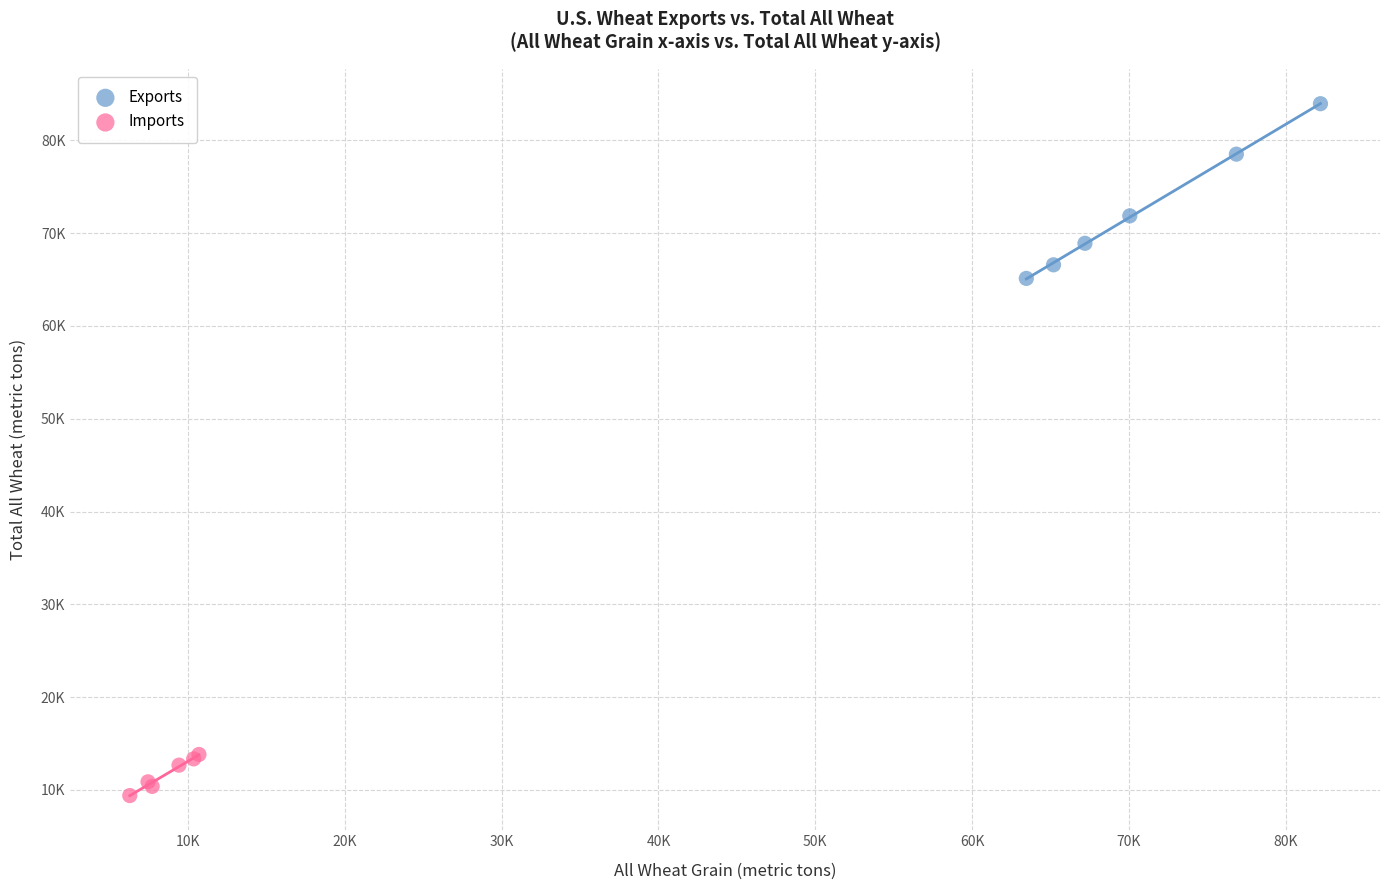

What are all the series names shown in the legend?

Exports, Imports